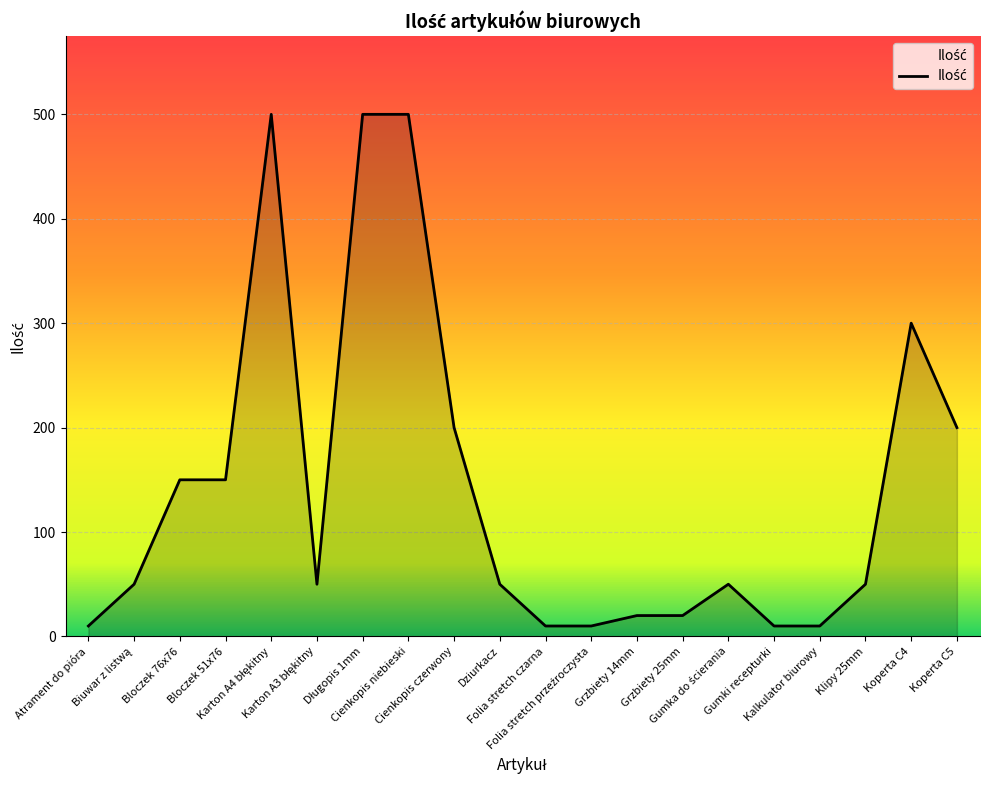

What is the greatest value displayed?

500